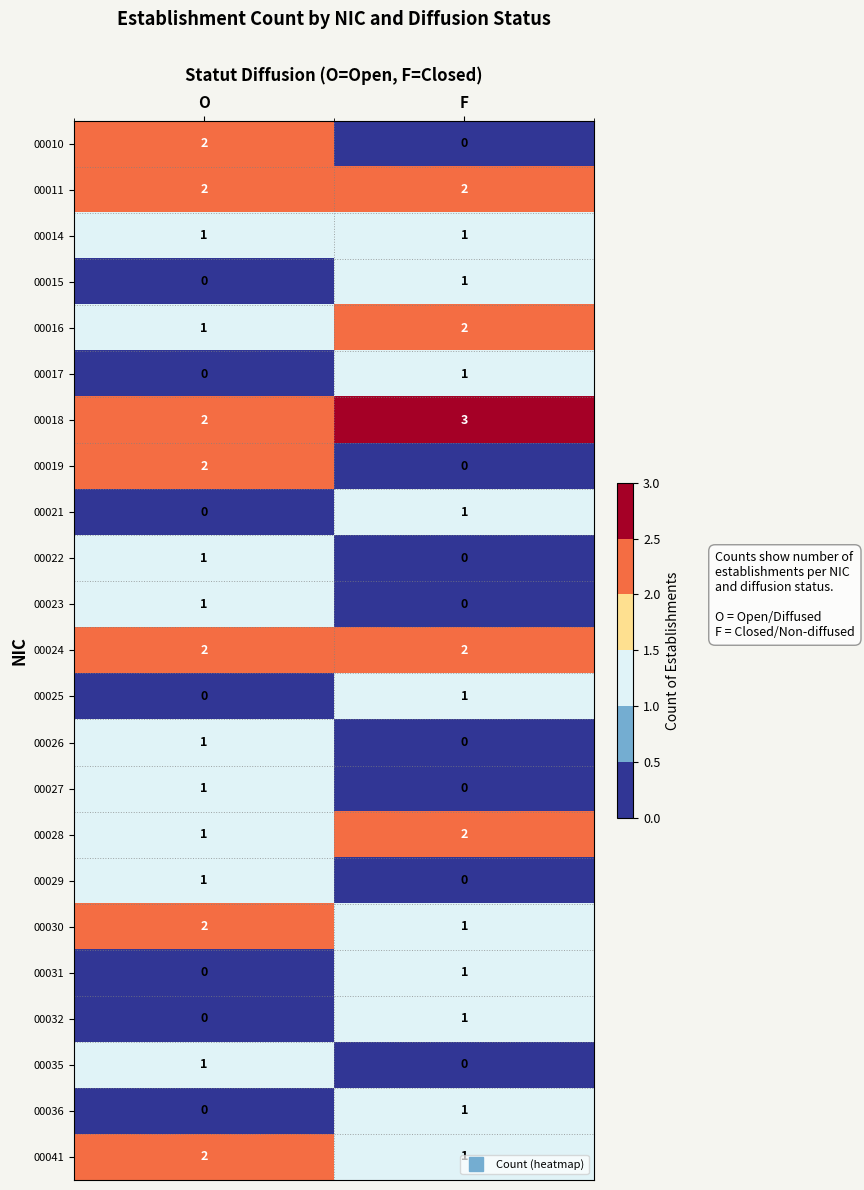

What is the difference between the highest and lowest values at O?

2